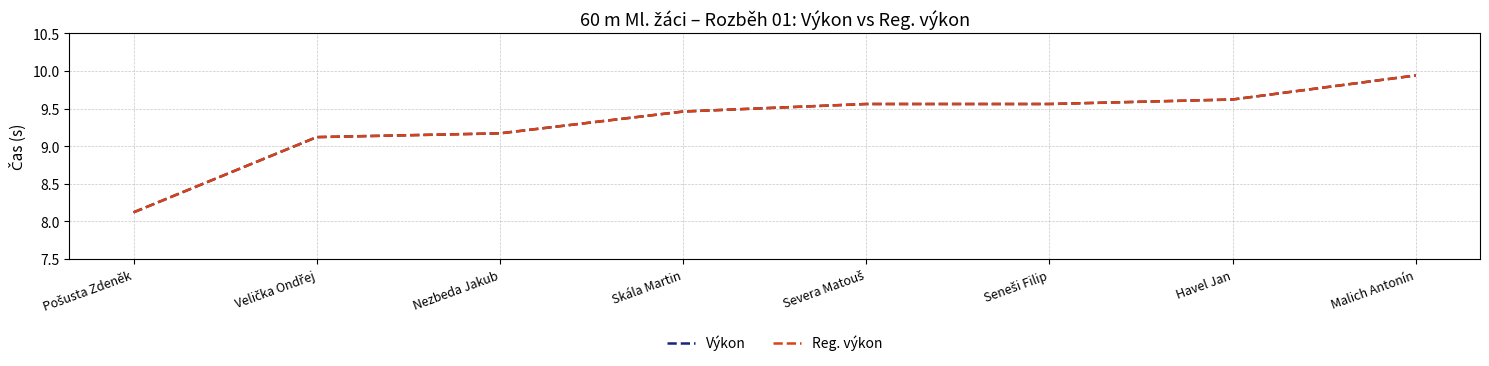

What is the difference between the maximum and minimum values in the Výkon series?

1.8